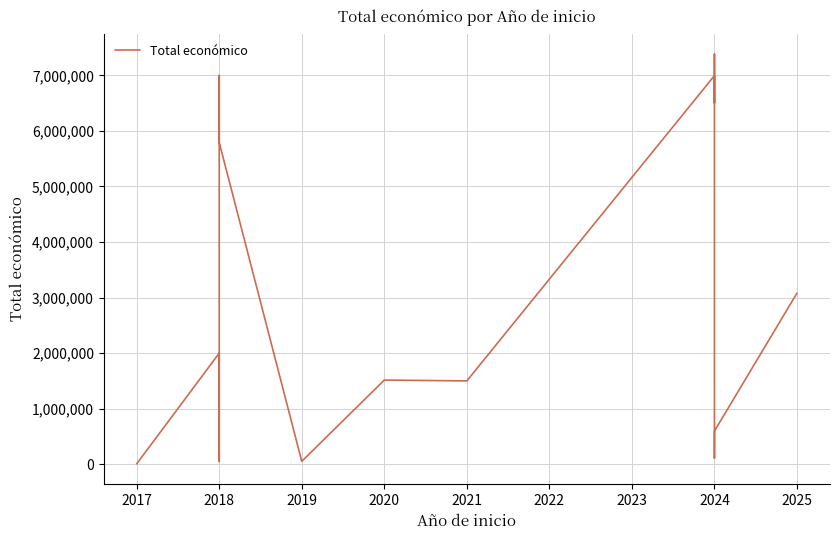

What is the sum of the values at 2020 and 2018?

1563726